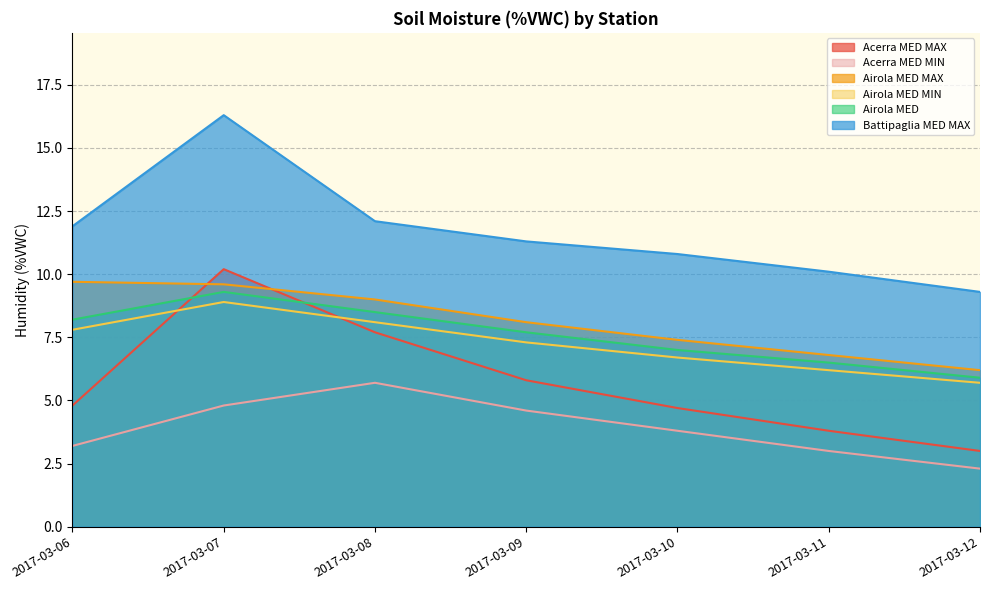

List the series in order of their peak value, lowest first.

Acerra MED MIN, Airola MED MIN, Airola MED, Airola MED MAX, Acerra MED MAX, Battipaglia MED MAX